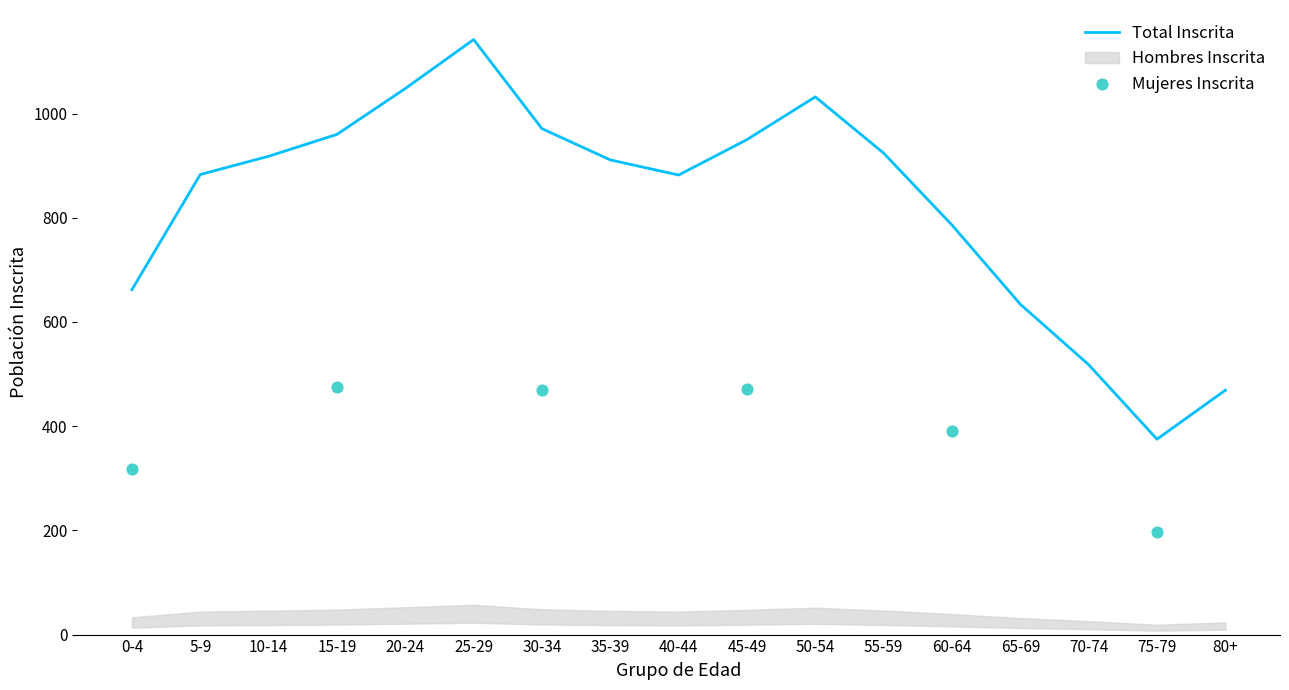

Which series reaches the maximum Y coordinate?

Total